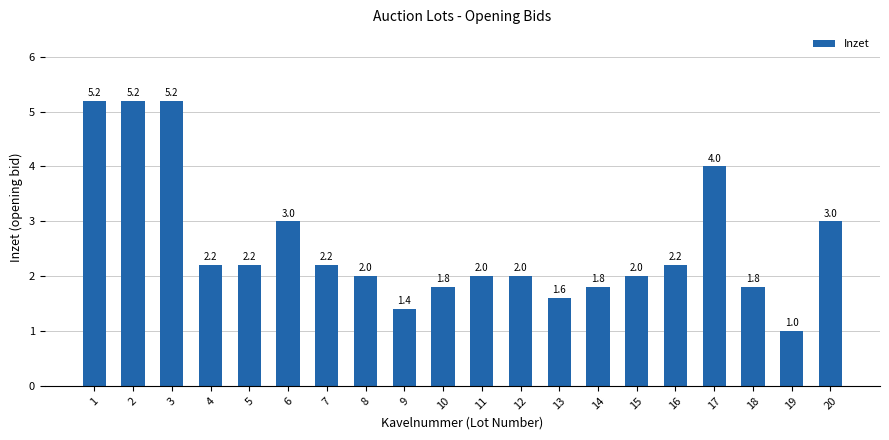

What is the value of the 2nd bar from the left?

5.2